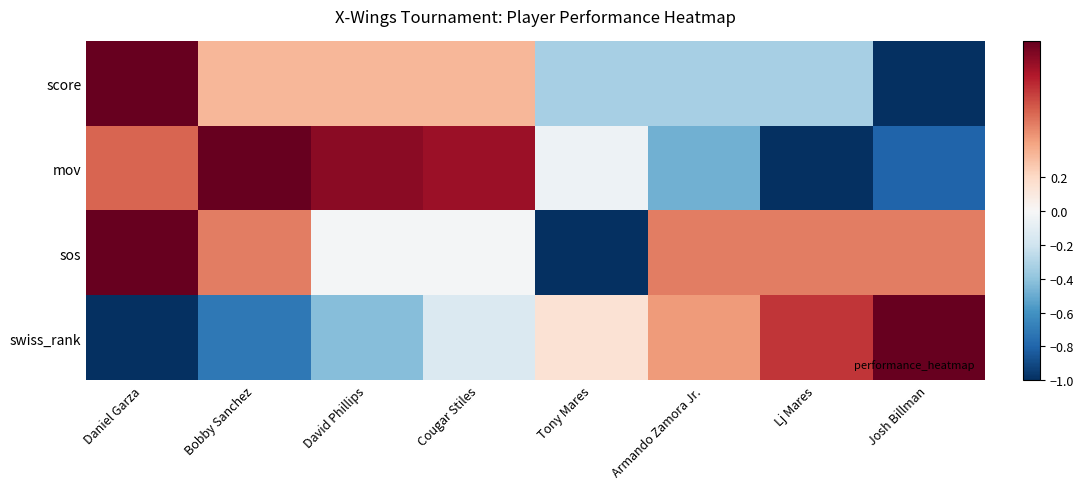

Reading right to left, transcribe all the data shown in this chart.

score: Josh Billman=-1.0	Lj Mares=-0.3	Armando Zamora Jr.=-0.3	Tony Mares=-0.3	Cougar Stiles=0.3	David Phillips=0.3	Bobby Sanchez=0.3	Daniel Garza=1.0
mov: Josh Billman=-0.8	Lj Mares=-1.0	Armando Zamora Jr.=-0.5	Tony Mares=-0.1	Cougar Stiles=0.9	David Phillips=0.9	Bobby Sanchez=1.0	Daniel Garza=0.6
sos: Josh Billman=0.5	Lj Mares=0.5	Armando Zamora Jr.=0.5	Tony Mares=-1.0	Cougar Stiles=-0.0	David Phillips=-0.0	Bobby Sanchez=0.5	Daniel Garza=1.0
swiss_rank: Josh Billman=1.0	Lj Mares=0.7	Armando Zamora Jr.=0.4	Tony Mares=0.1	Cougar Stiles=-0.1	David Phillips=-0.4	Bobby Sanchez=-0.7	Daniel Garza=-1.0